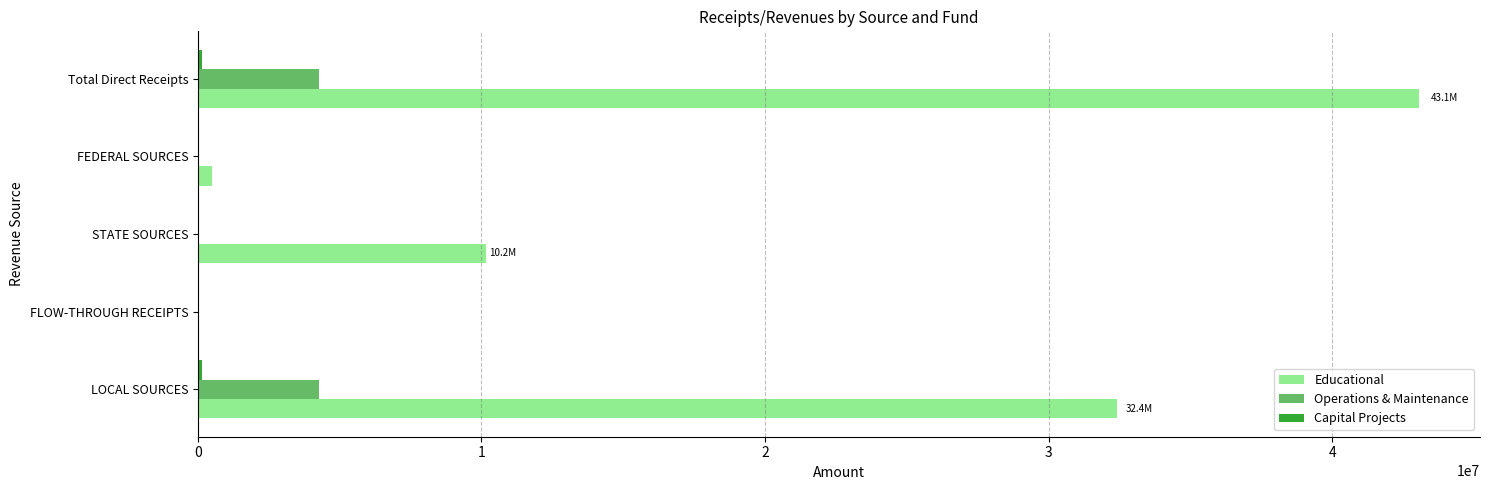

What is the greatest value displayed?

43063623